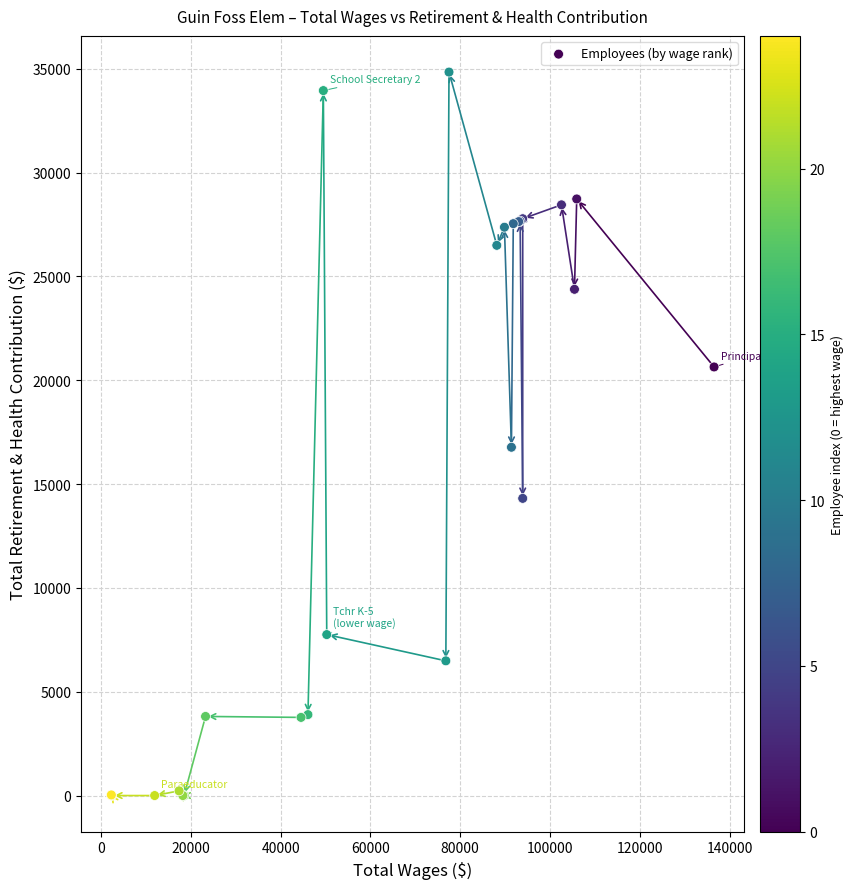

What Y value in the scatter plot is closest to 17422?

16775